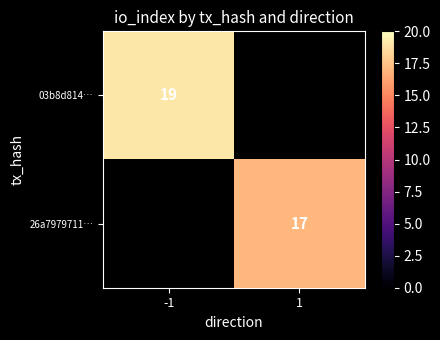

The 03b8d814… series shows 7 at -1. True or false?

False